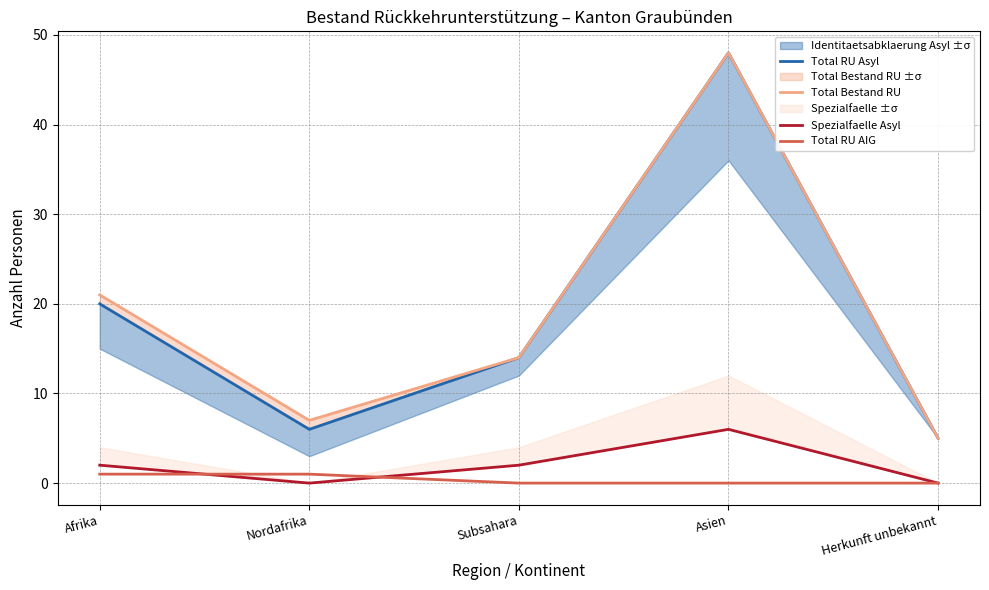

Is it true that Total RU Asyl equals 8 at Herkunft unbekannt?

False